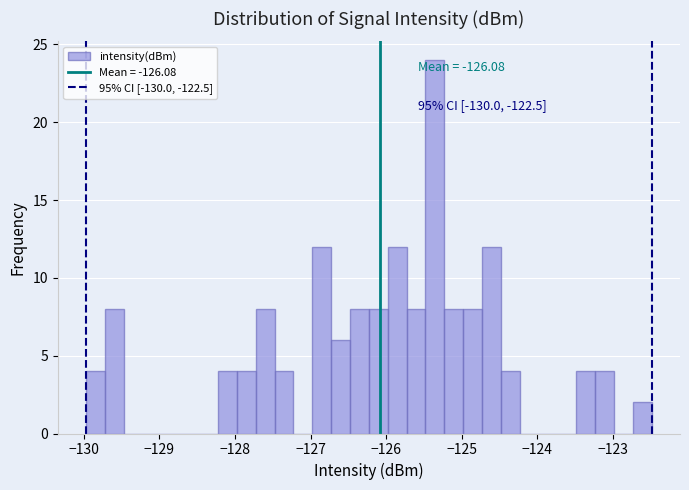

Read against the x-axis, roughly where is the centre of the tallest bar?

-125.4